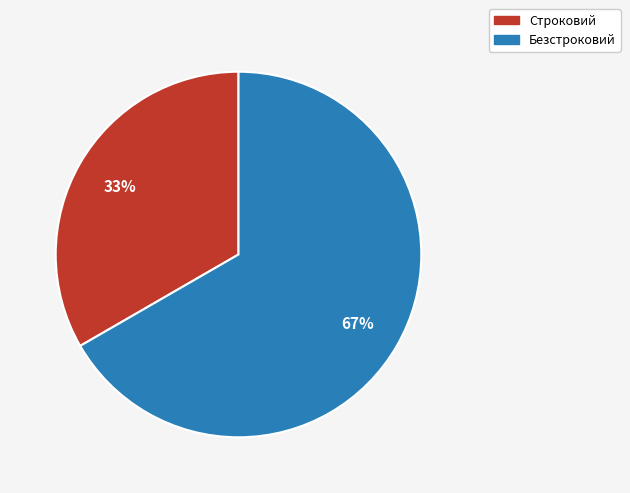

The Безстроковий slice represents 67% of the pie. True or false?

True